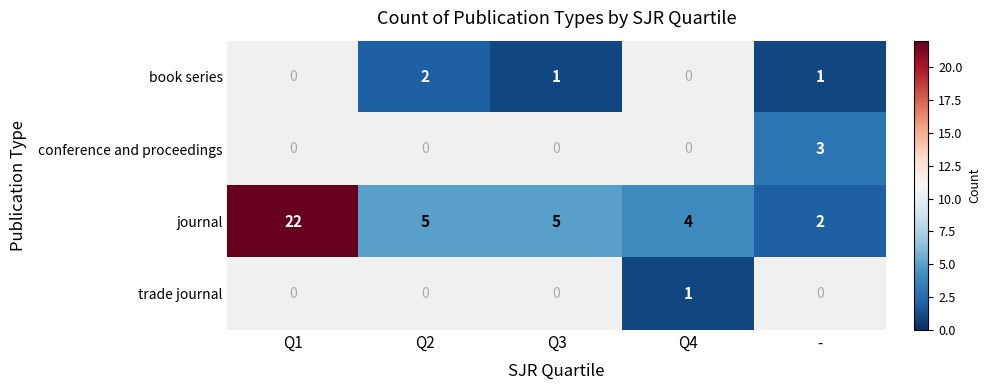

The value of journal at Q1 is 22. True or false?

True